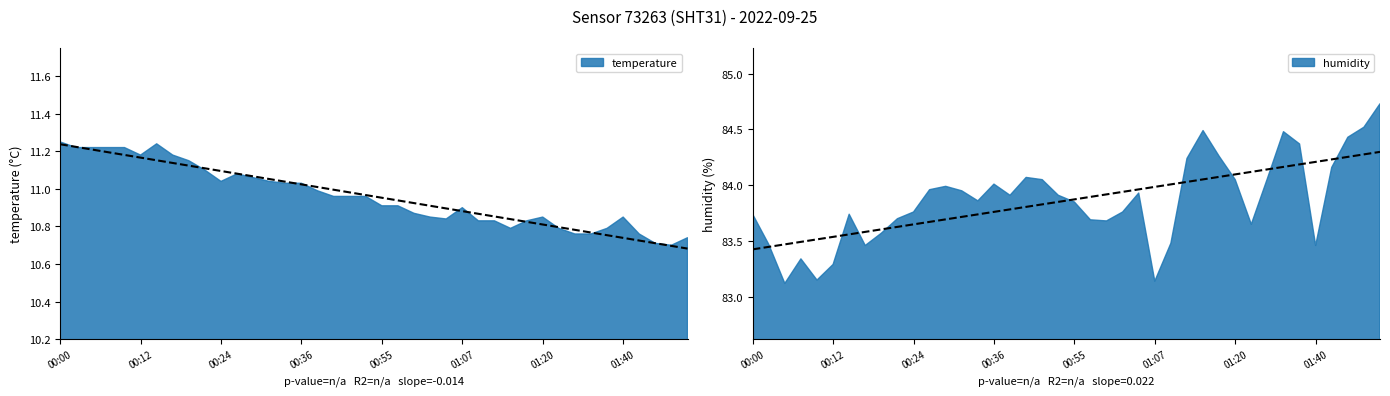

At how many categories does at least one series exceed 41?

40